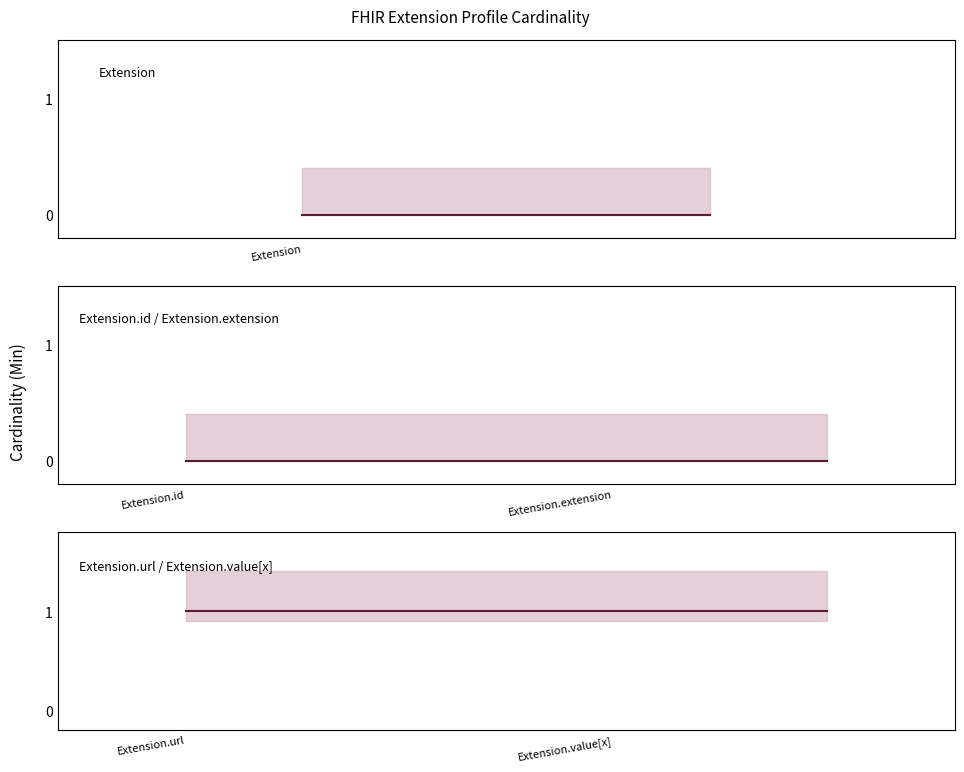

Which label corresponds to the largest value in the chart?

Extension.url